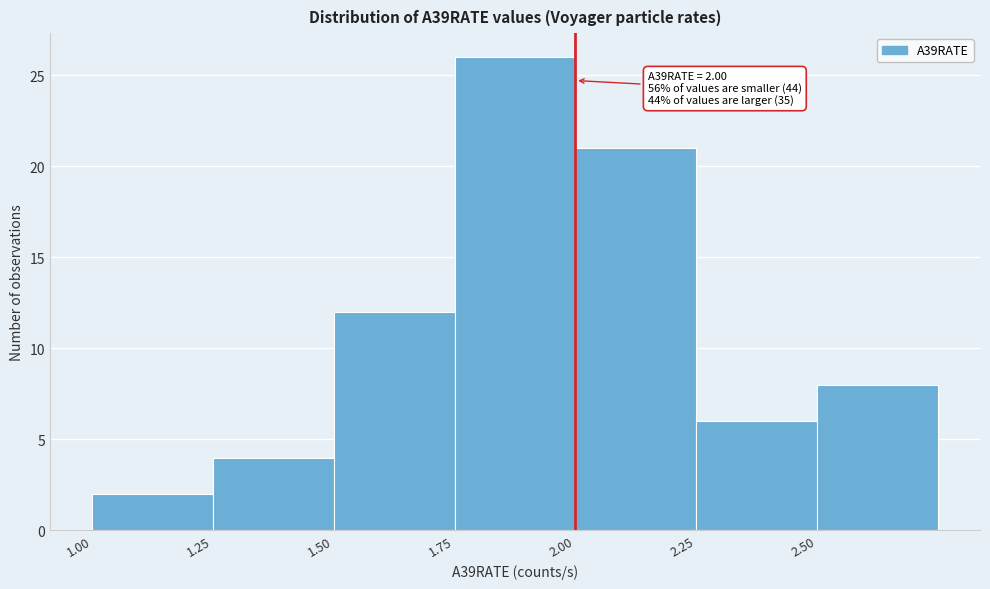

Which range on the x-axis has the tallest bar?

1.75 to 2.00